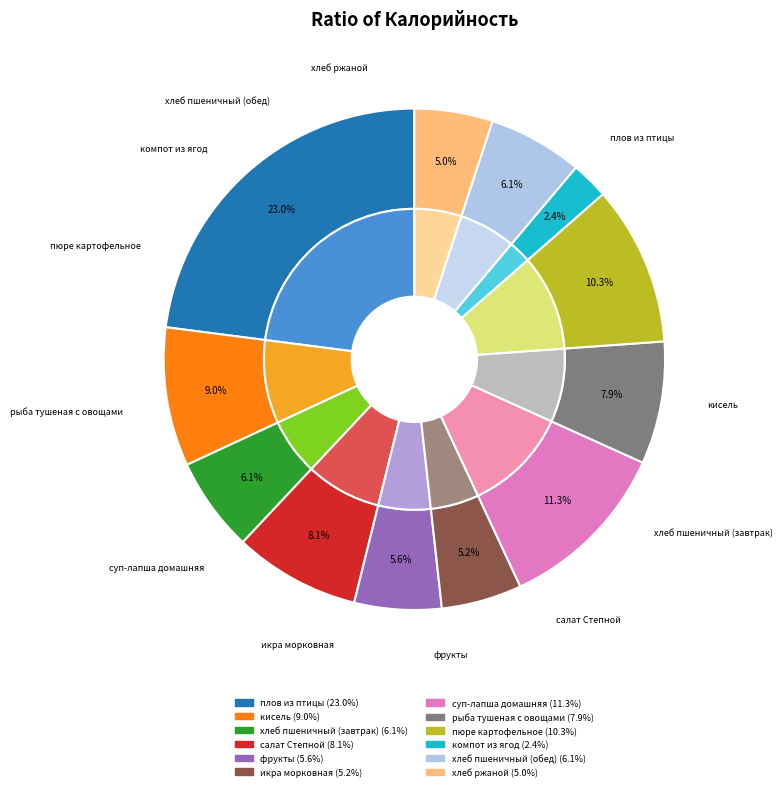

Which slice is the smallest?

компот из ягод